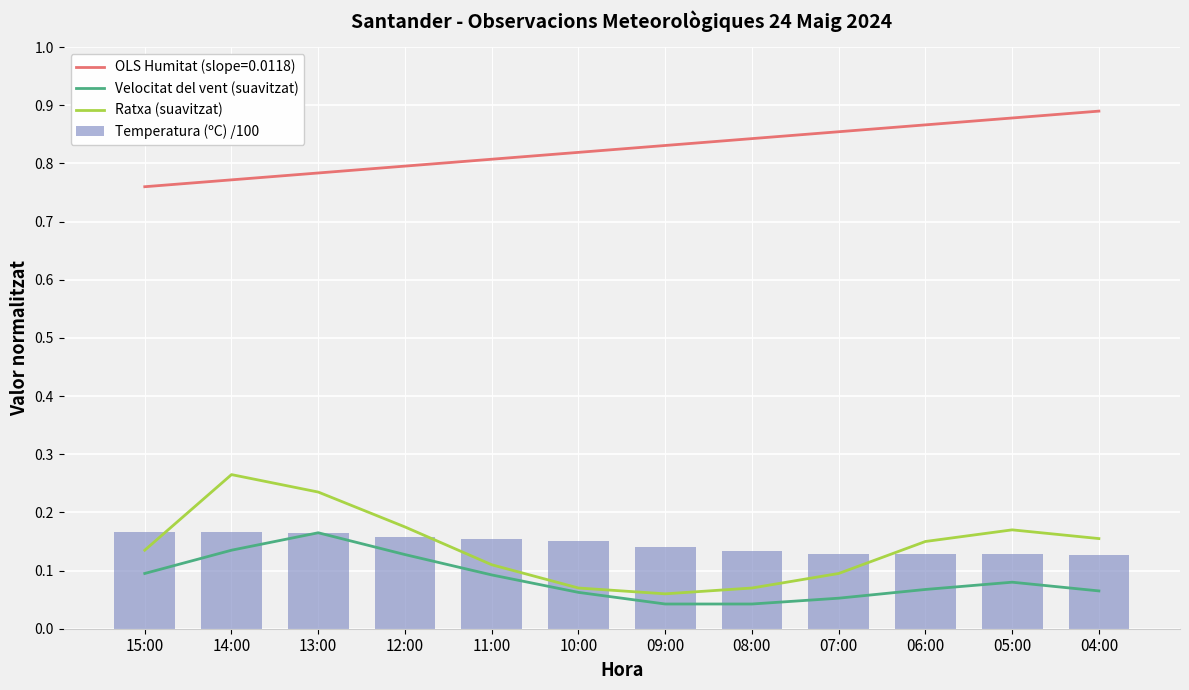

At which label does Ratxa (suavitzat) reach its peak?

14:00